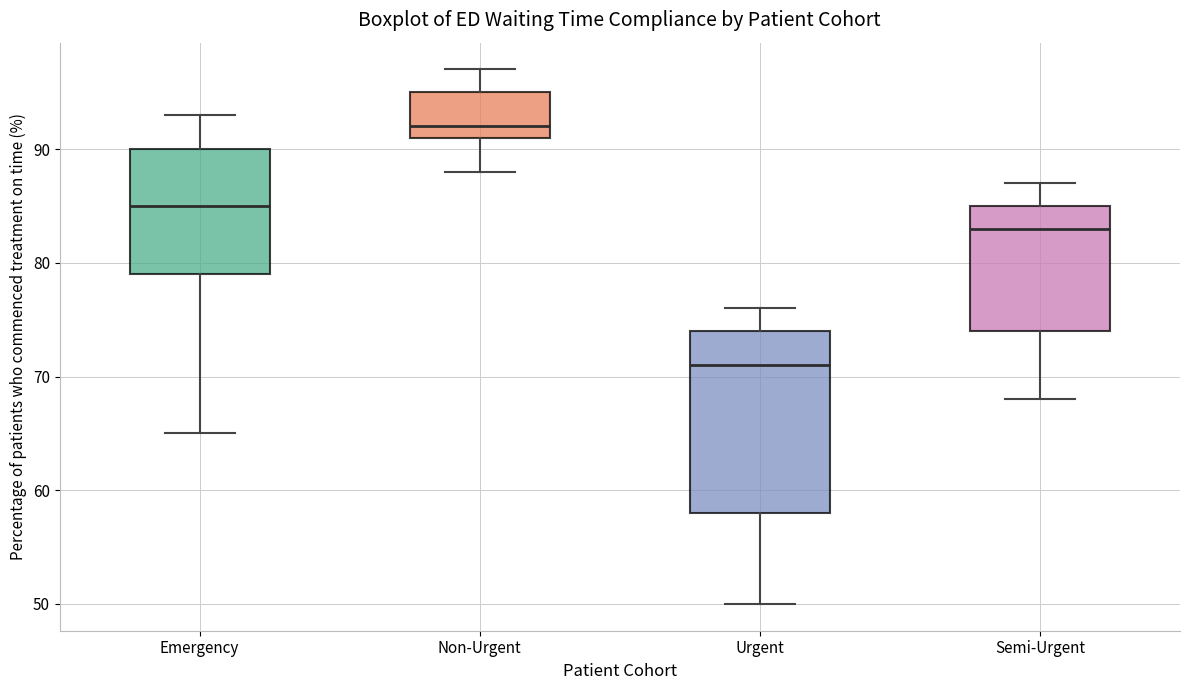

Where does the median line of the box for Non-Urgent sit on the y-axis? The values are not printed on the chart, so give them approximately, as read against the axis.

92